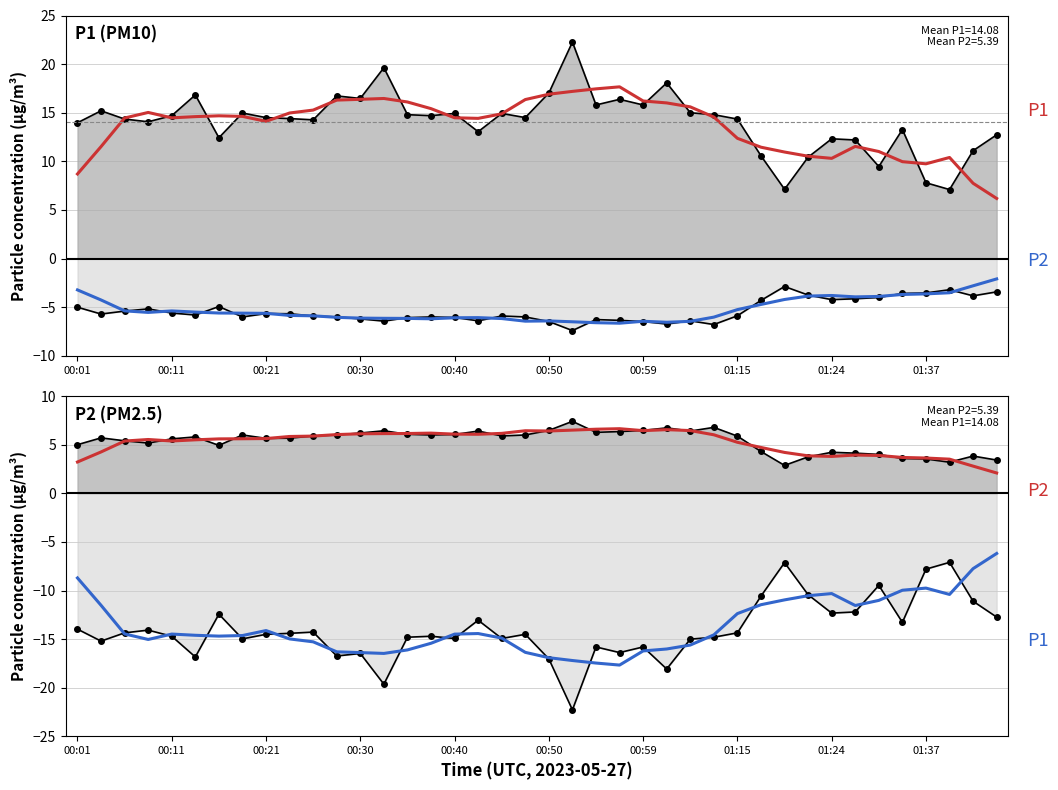

After their last crossing, which series has the higher values: P2 (PM2.5) or P2 smoothed?

P2 (PM2.5)